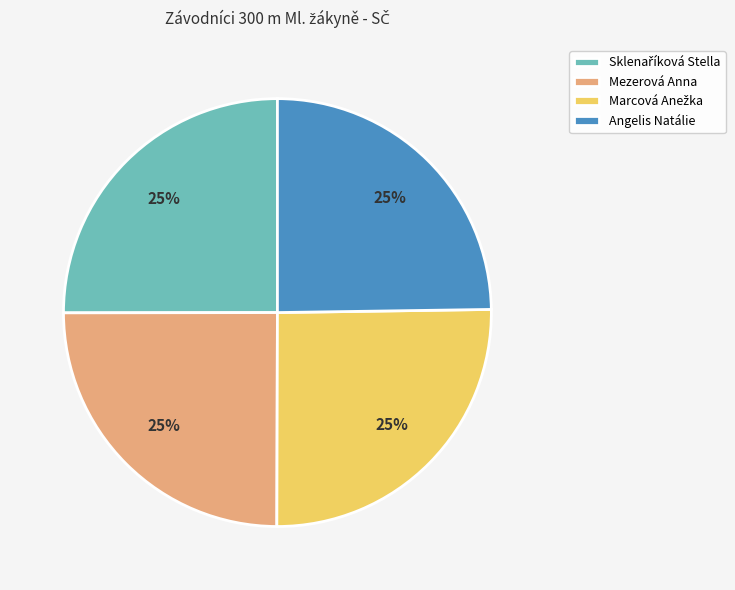

To the nearest percent, what is the average slice percentage?

25%